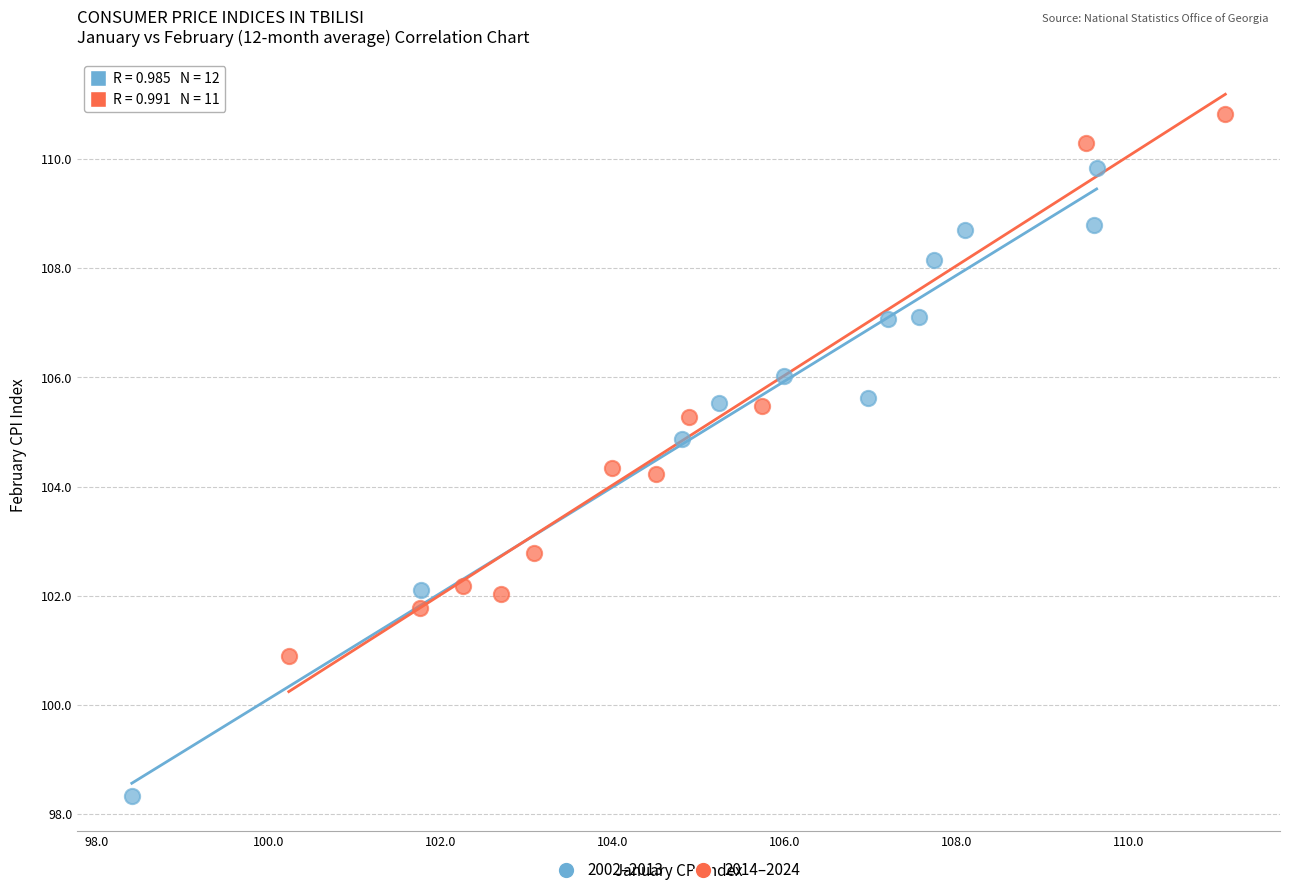

Which series has the largest Y range (max minus min)?

2002–2013